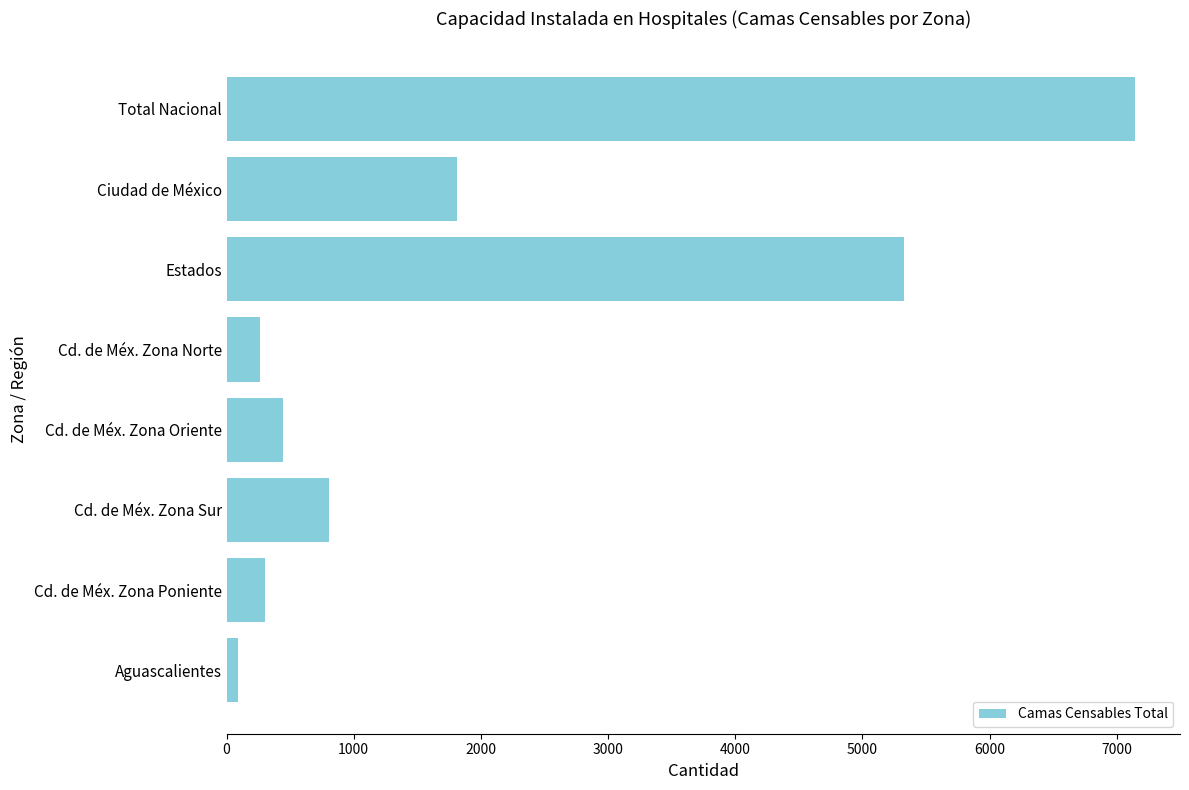

Is it true that the value at Total Nacional is 7141?

True